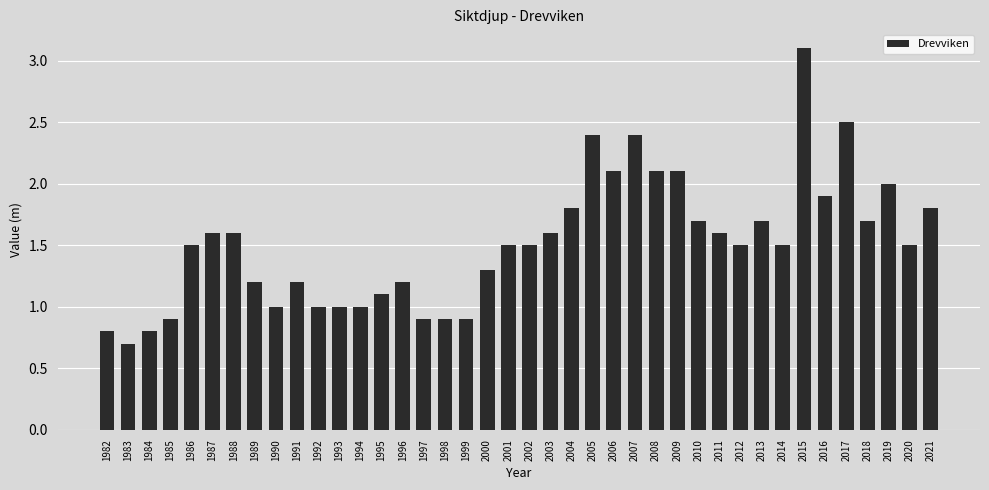

What is the sum of all values?

60.6